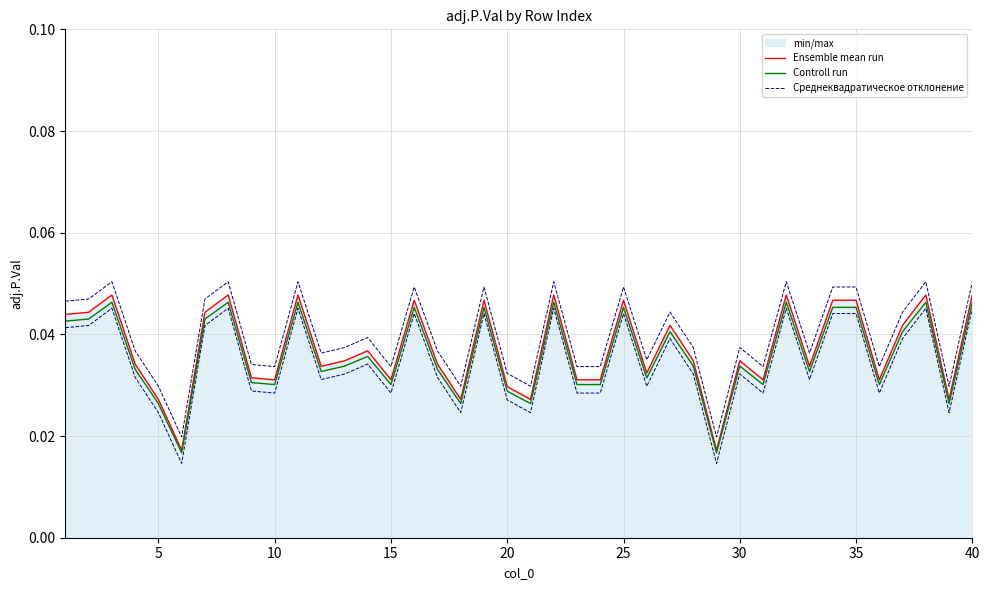

How many interior local peaks does the Среднеквадратическое отклонение series have?

12